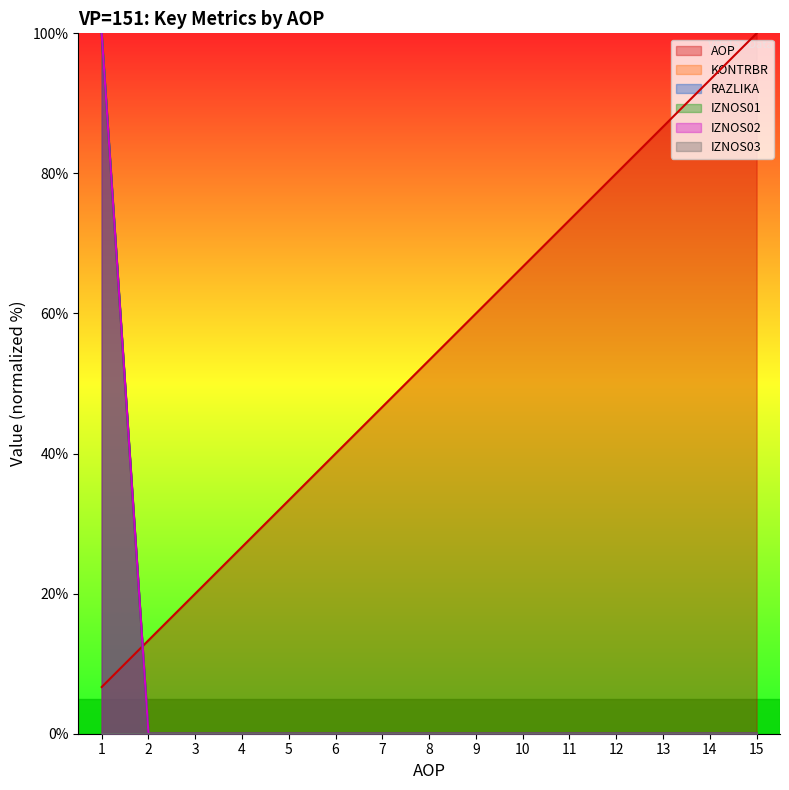

Does the chart display data point markers on the line(s)?

No